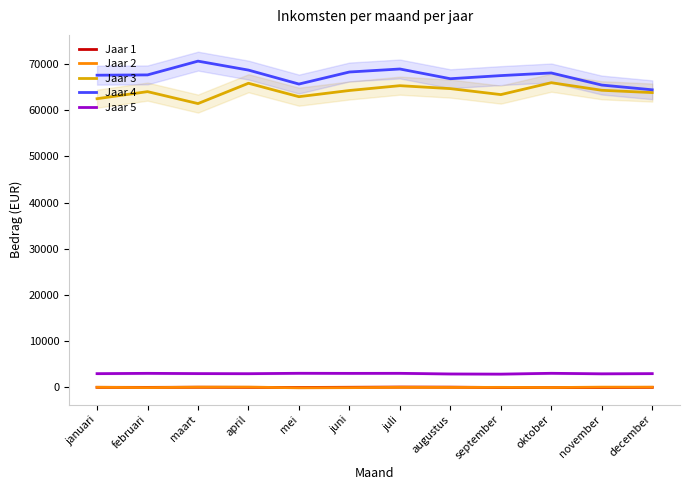

At how many categories does at least one series exceed 29621?

12